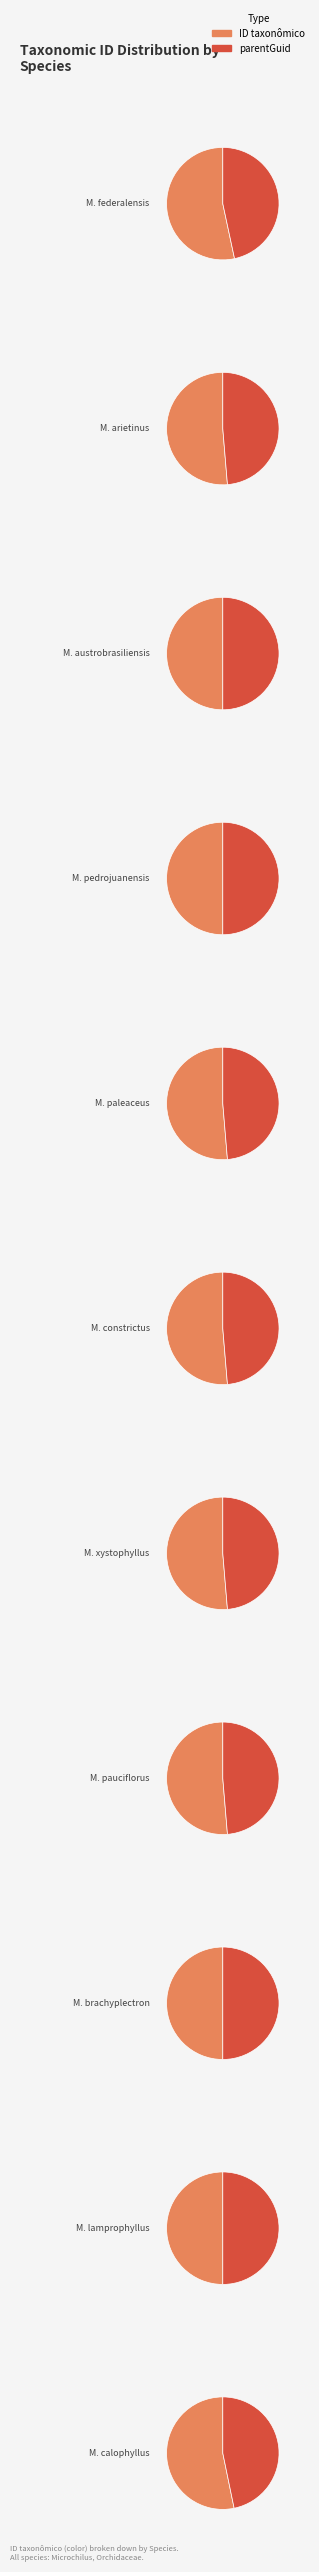

Count the number of slices in the pie.

11